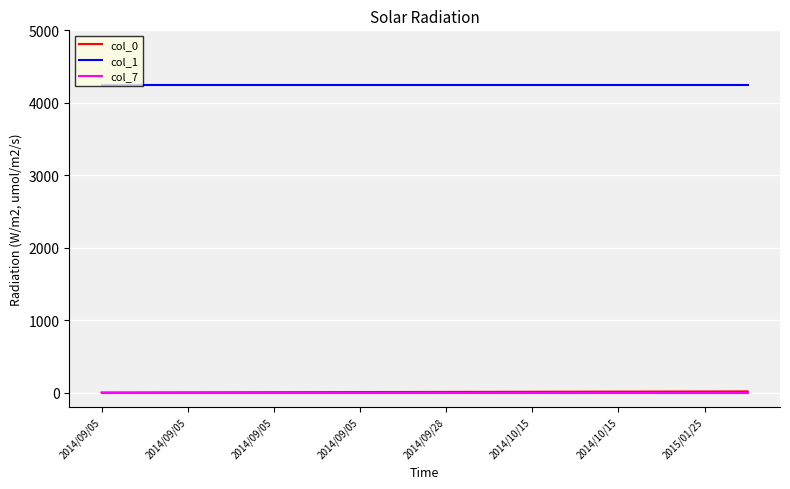

What is the greatest value displayed?

4243